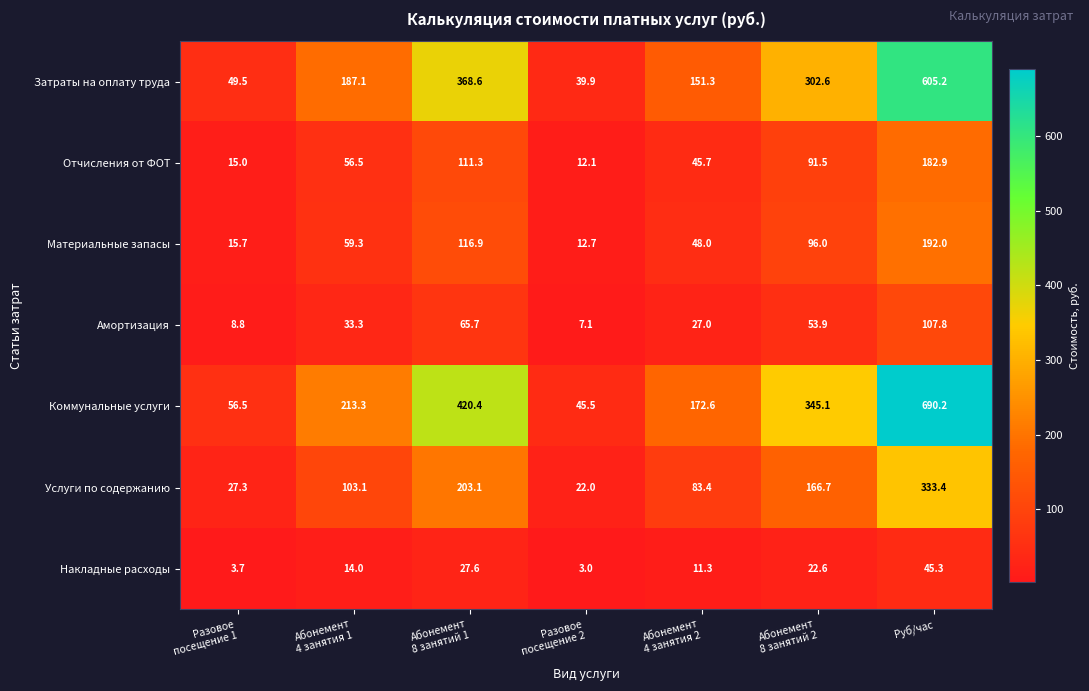

What is the difference between the highest and lowest values at Руб/час?

644.9